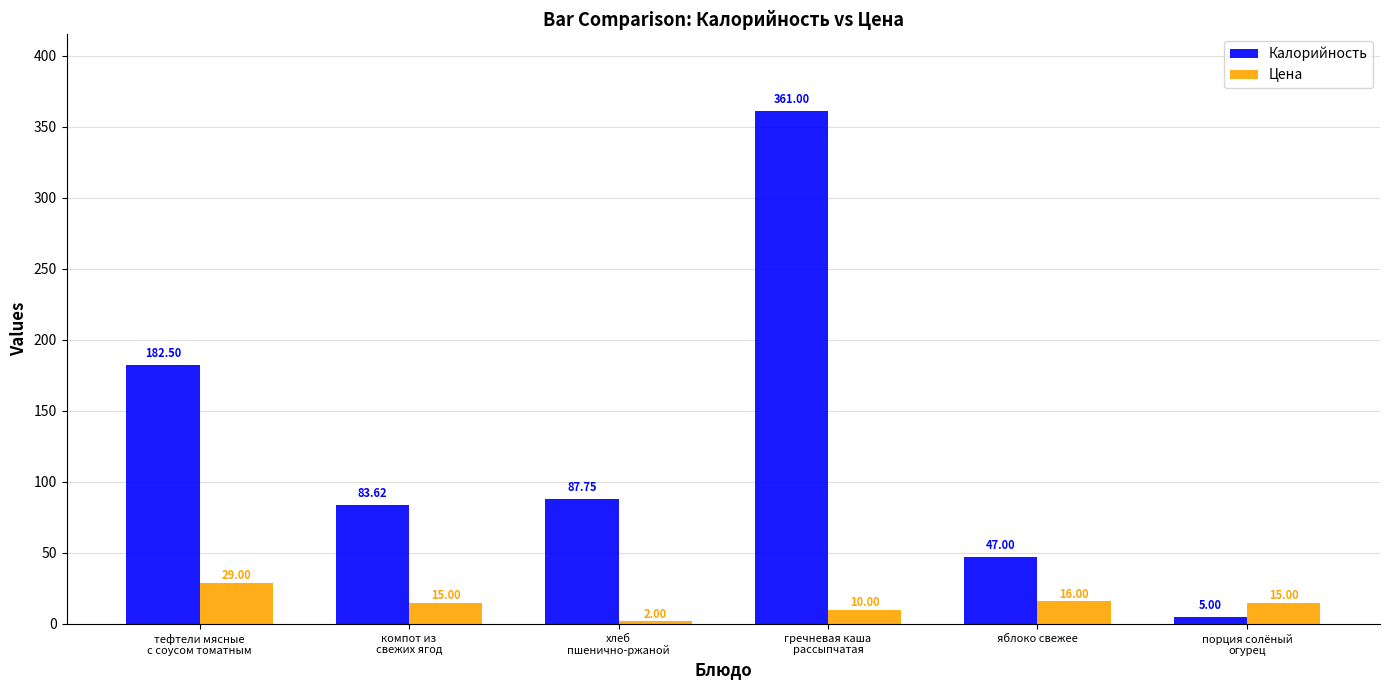

At which category is the sum across all series the highest?

гречневая каша
рассыпчатая